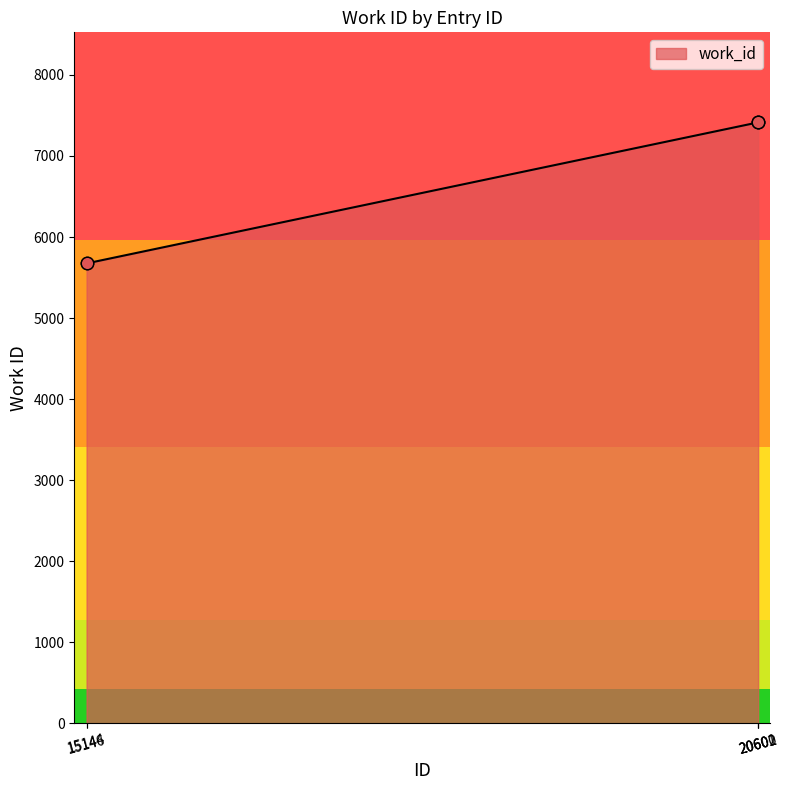

Which has a higher value, 15144 or 20600?

20600